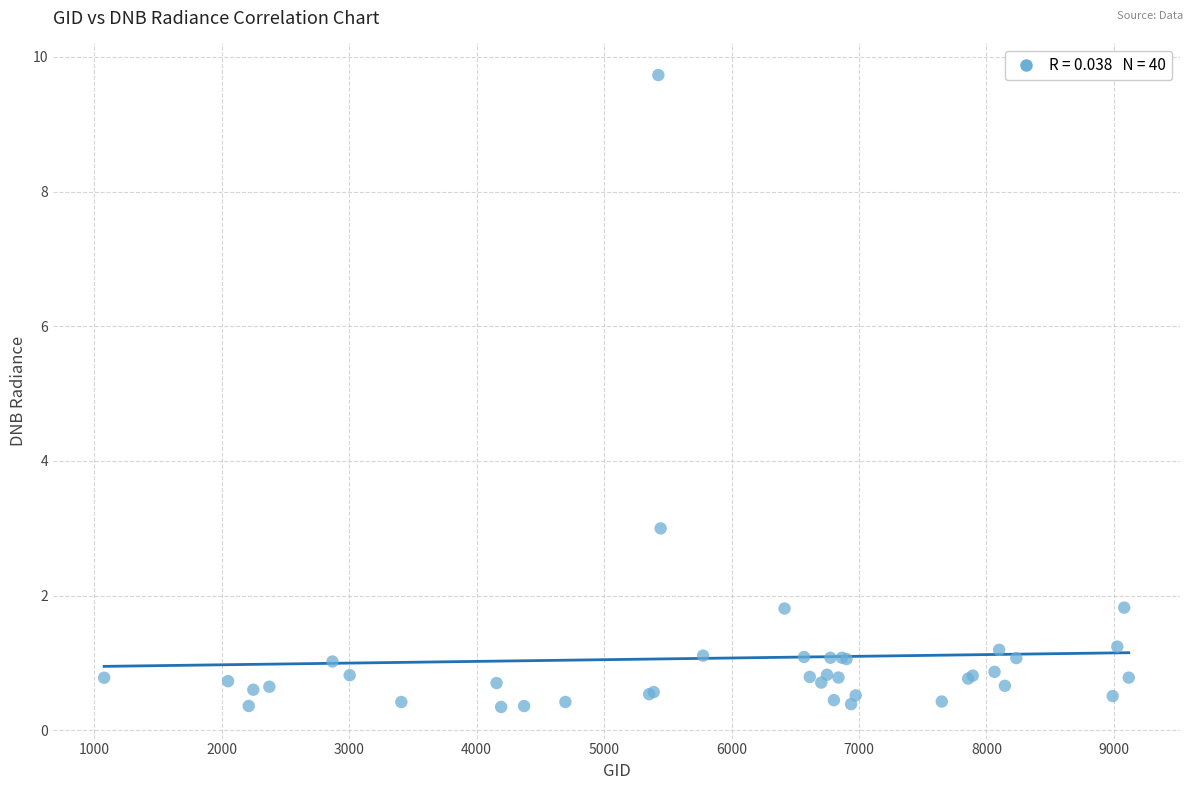

What Y value in the scatter plot is closest to 5?

3.0